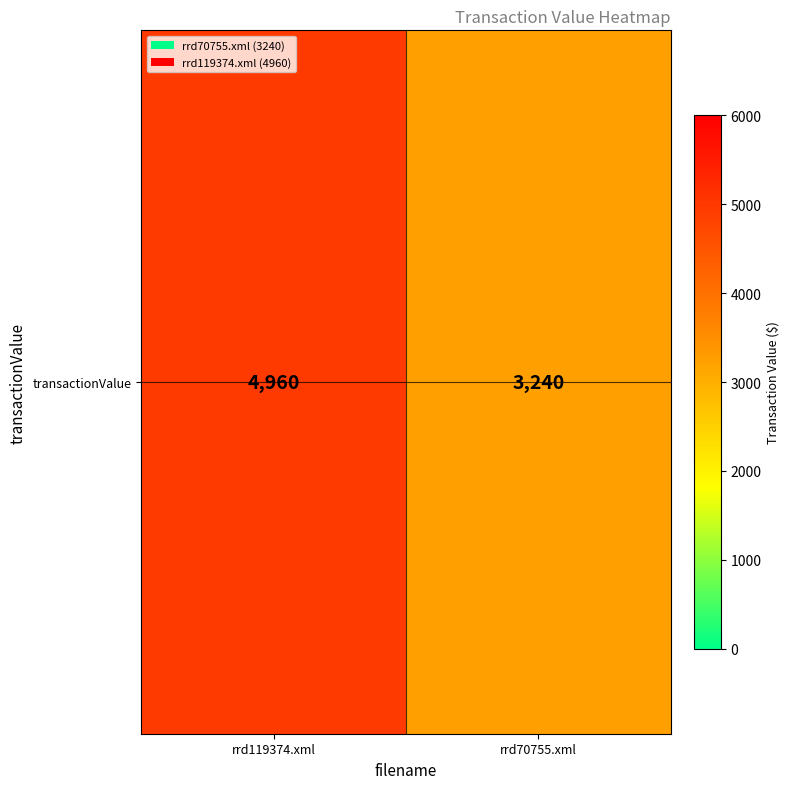

What is the approximate value at rrd119374.xml?

4960